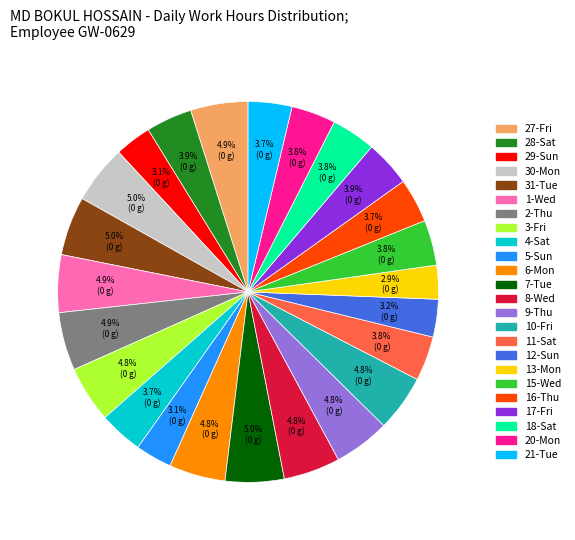

To the nearest percent, what portion does 29-Sun represent?

3%